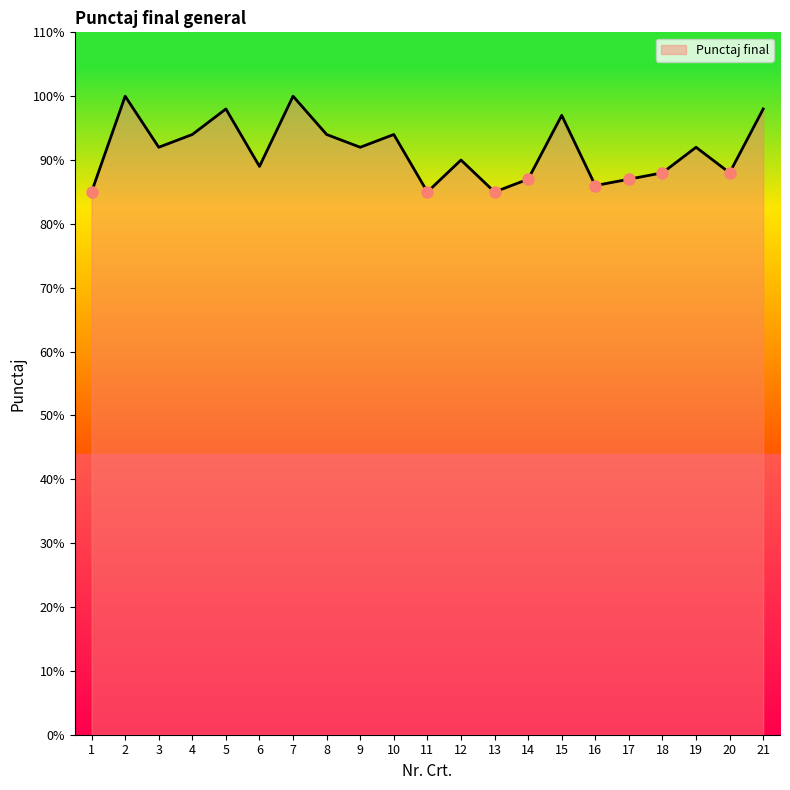

What is the sum of the values at 9 and 4?

186